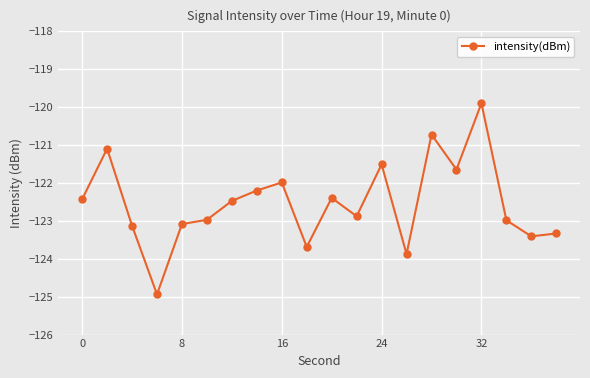

Count the number of categories in the chart.

20